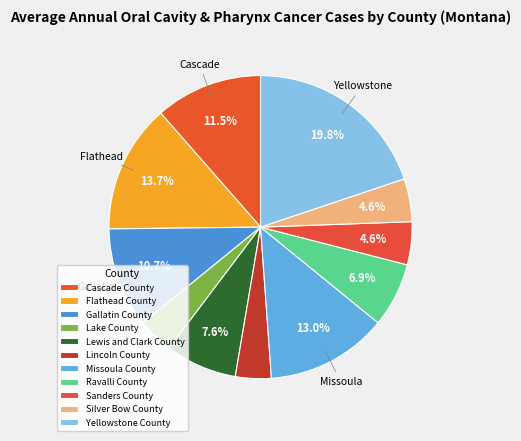

To the nearest percent, what percentage of the pie is Silver Bow County?

5%